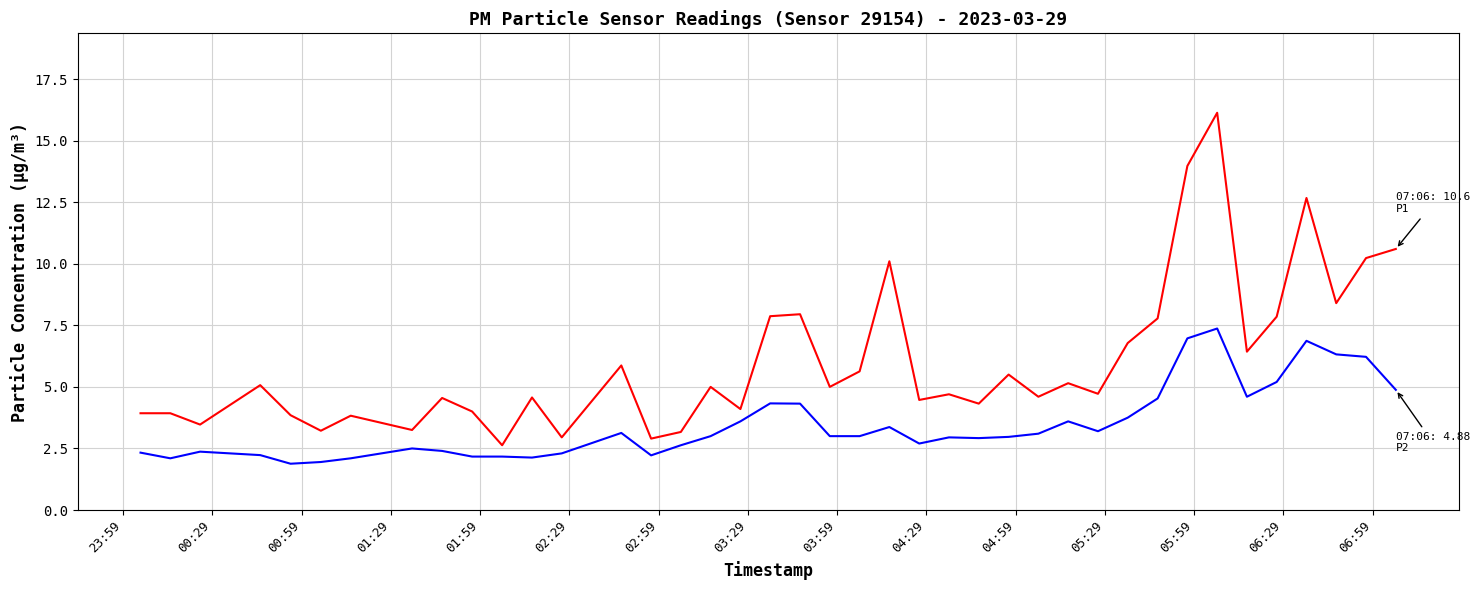

What is the minimum value shown in the chart?

1.9